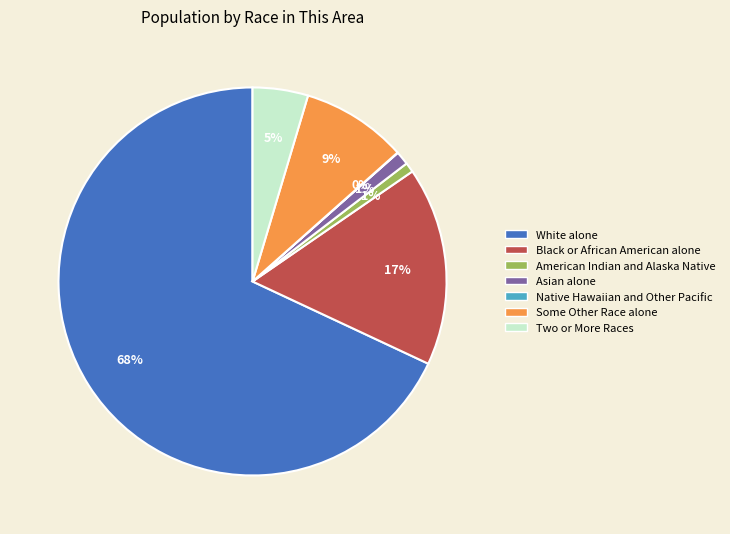

Which category has the biggest portion of the pie?

White alone